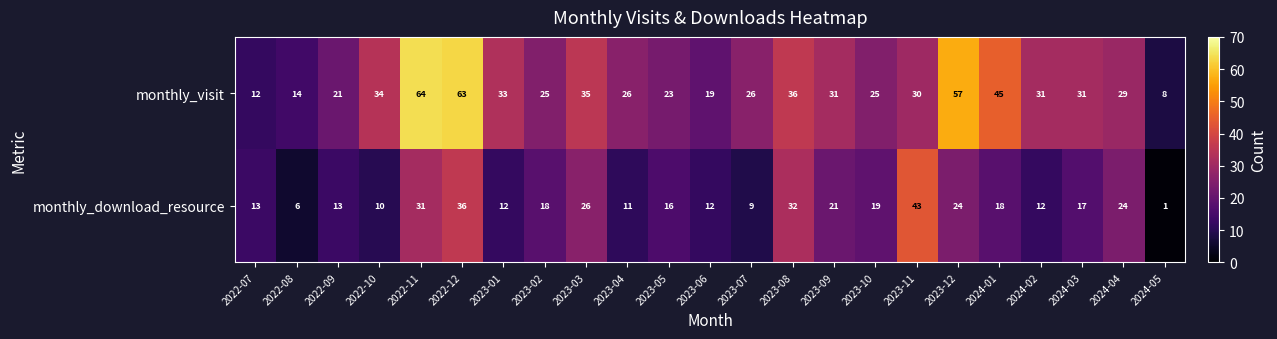

What is the approximate value of monthly_download_resource at 2023-08, to the nearest 5?

30